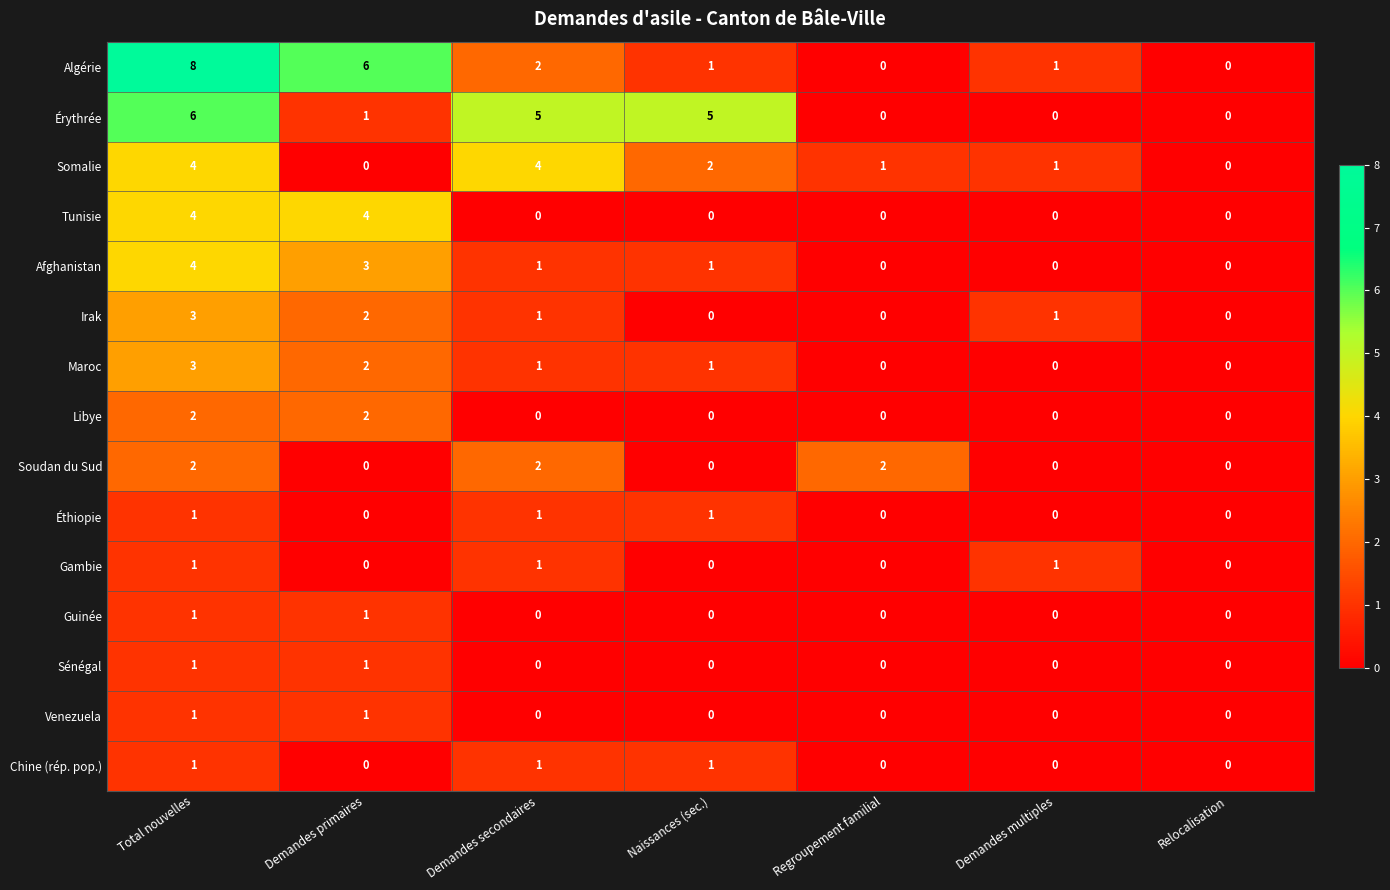

Which series changed the most between Total nouvelles and Regroupement familial?

Algérie